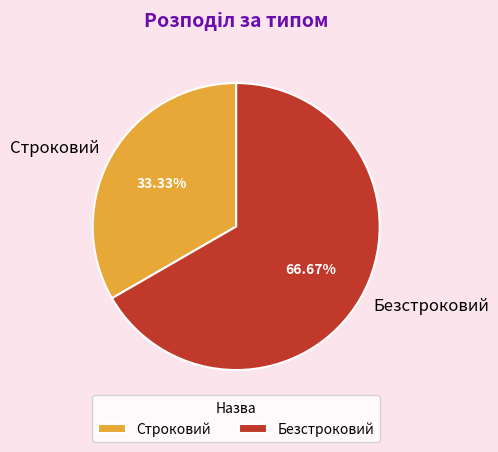

The Безстроковий slice represents 67% of the pie. True or false?

True